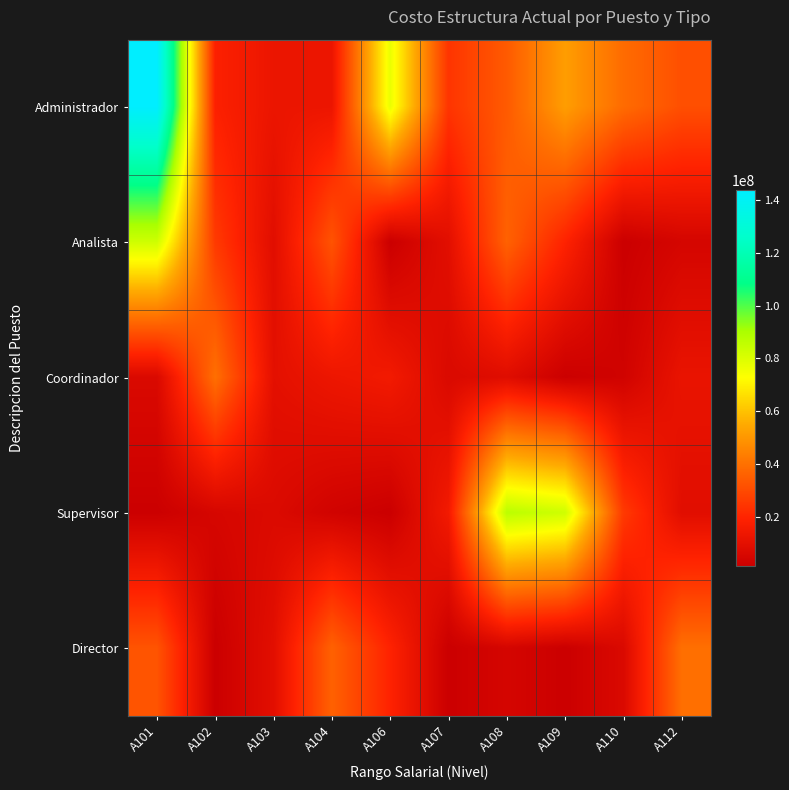

Reading right to left, transcribe all the data shown in this chart.

Administrador: A112=31280387.7	A110=38664555.1	A109=51739599.5	A108=34206539.1	A107=24254385.5	A106=76855055.0	A104=12995301.7	A103=12854901.2	A102=18610827.6	A101=143840394.7
Analista: A112=4836053.7	A110=1592322.4	A109=19374675.2	A108=36172547.9	A107=9527327.3	A106=1541769.0	A104=32444922.4	A103=9123404.2	A102=25636766.4	A101=82819245.6
Coordinador: A112=12046939.1	A110=3419703.3	A109=1709082.1	A108=8526548.2	A107=6769247.0	A106=15222615.6	A104=13309684.6	A103=10158021.8	A102=39639357.6	A101=6713108.5
Supervisor: A112=9123404.2	A110=25636766.4	A109=82819245.6	A108=86884111.8	A107=15318025.1	A106=1612945.5	A104=3506294.5	A103=7141805.8	A102=5230804.0	A101=1739137.8
Director: A112=39639357.6	A110=6713108.5	A109=1612945.5	A108=4836053.7	A107=1592322.4	A106=19374675.2	A104=36172547.9	A103=9527327.3	A102=1541769.0	A101=32444922.4